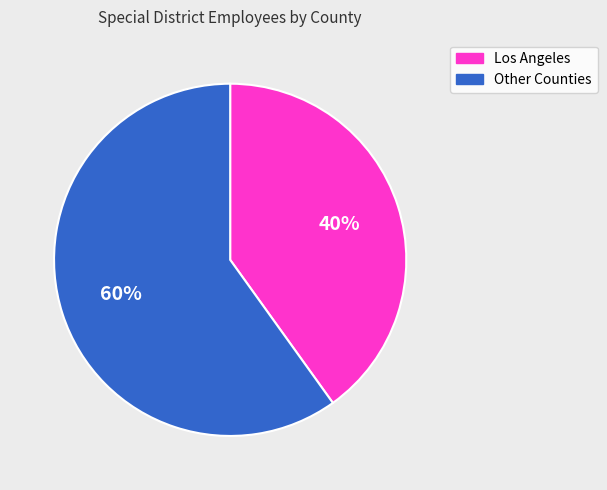

Rank the categories by value from highest to lowest.

Other Counties, Los Angeles